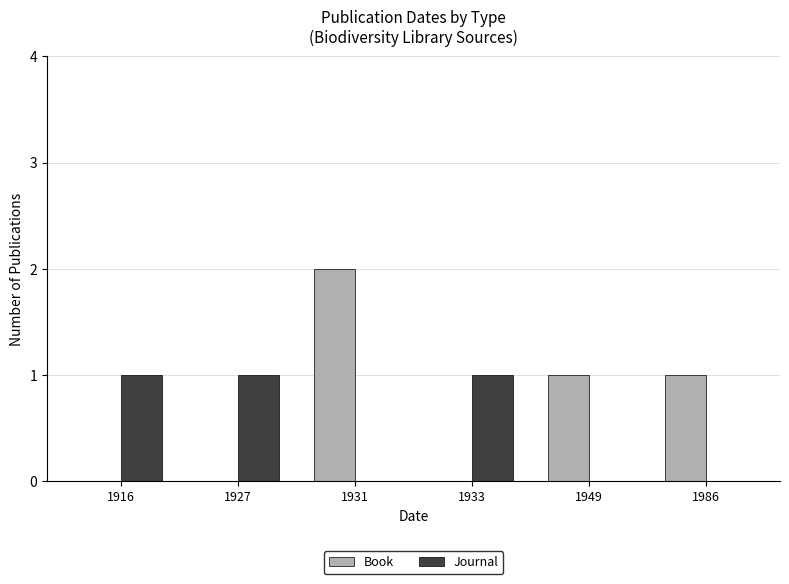

Is the value of Book at 1931 greater than the value of Journal at 1927?

Yes